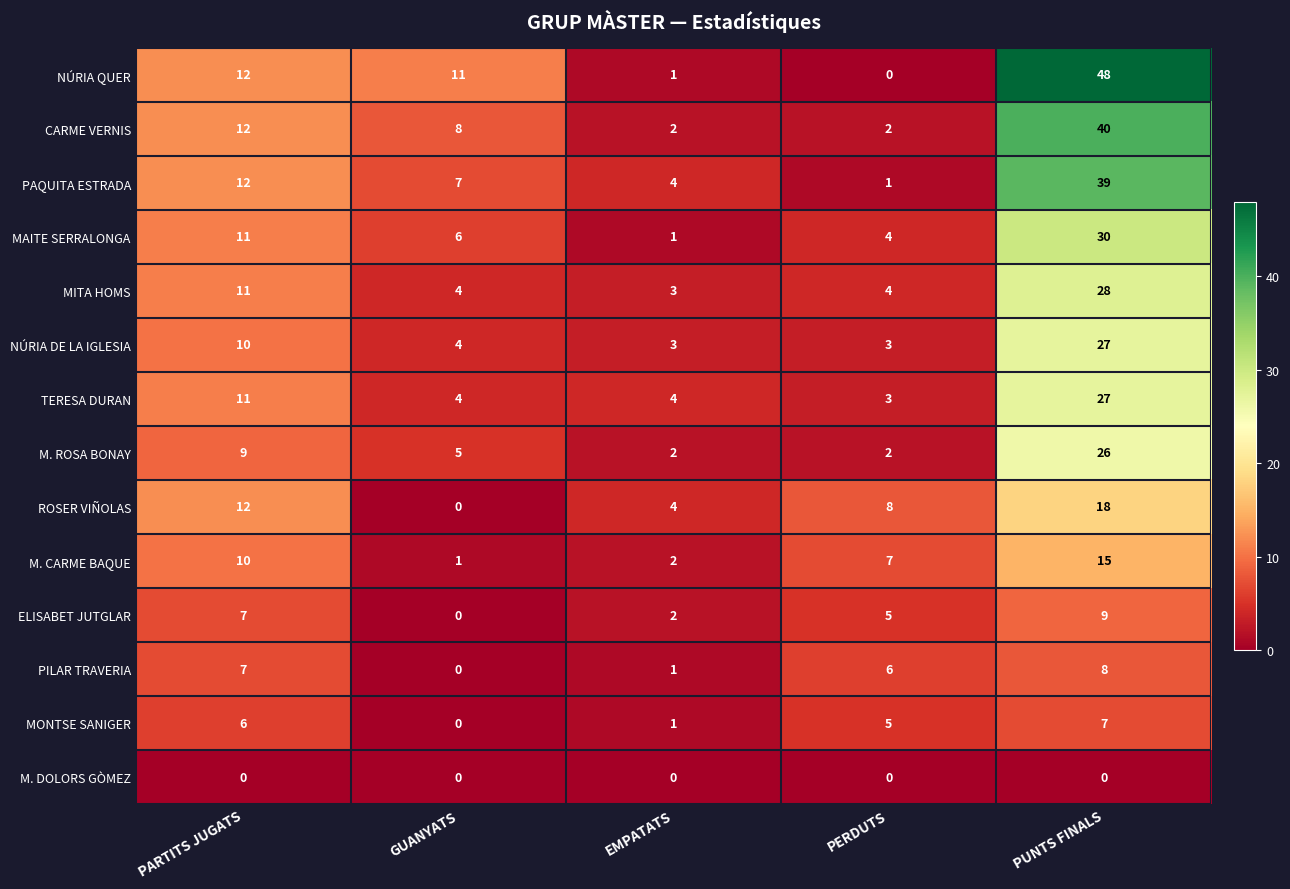

How many data points does each series have?

5